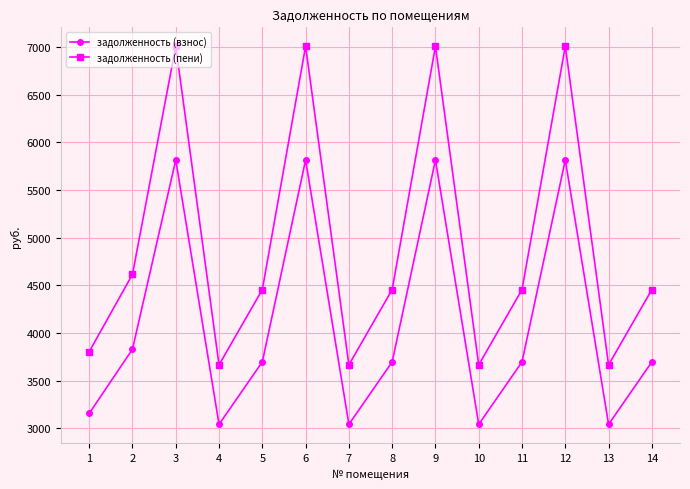

Where is задолженность (взнос) nearest to the value 4427?

2